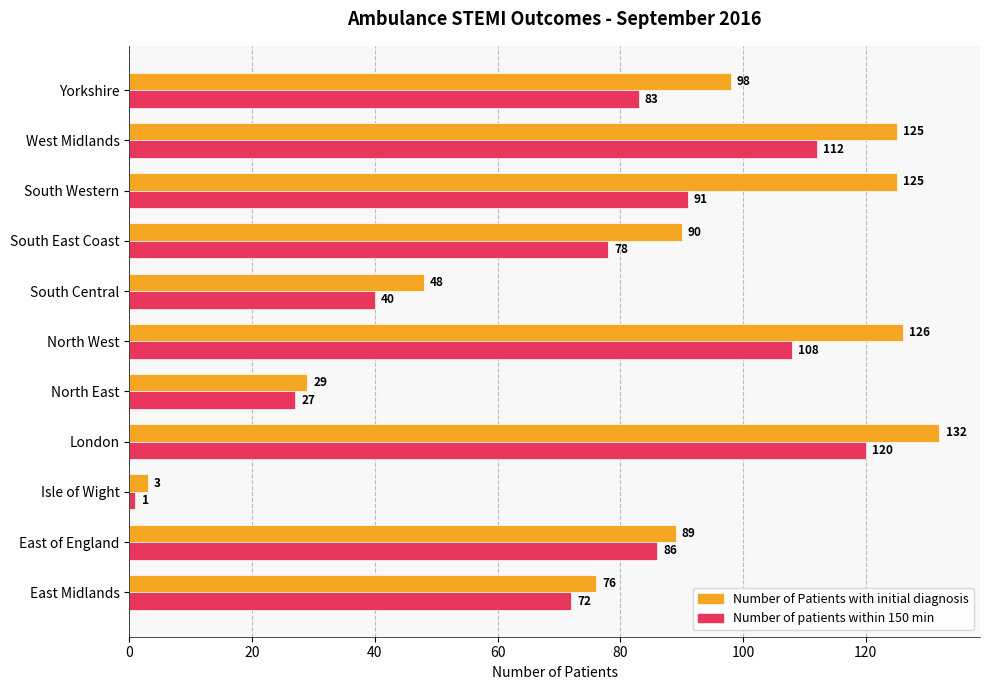

What is the difference between the maximum and second lowest values in the Number of patients within 150 min series?

93